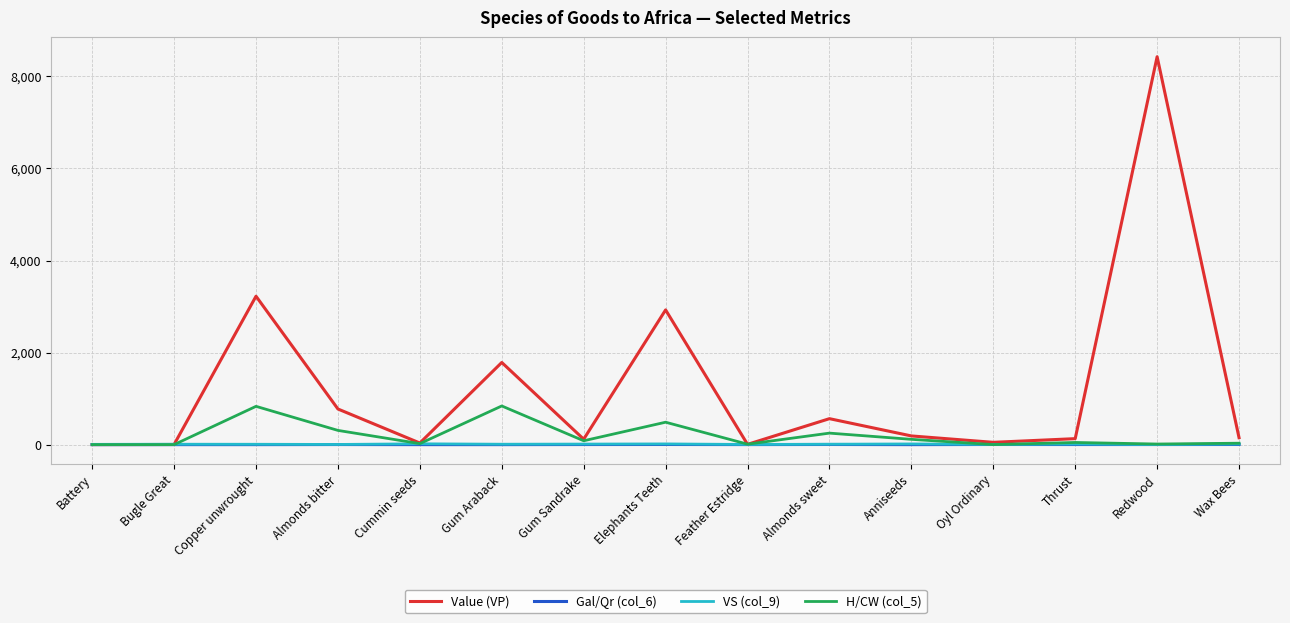

How many Gal/Qr (col_6) values are between 0 and 3?

15